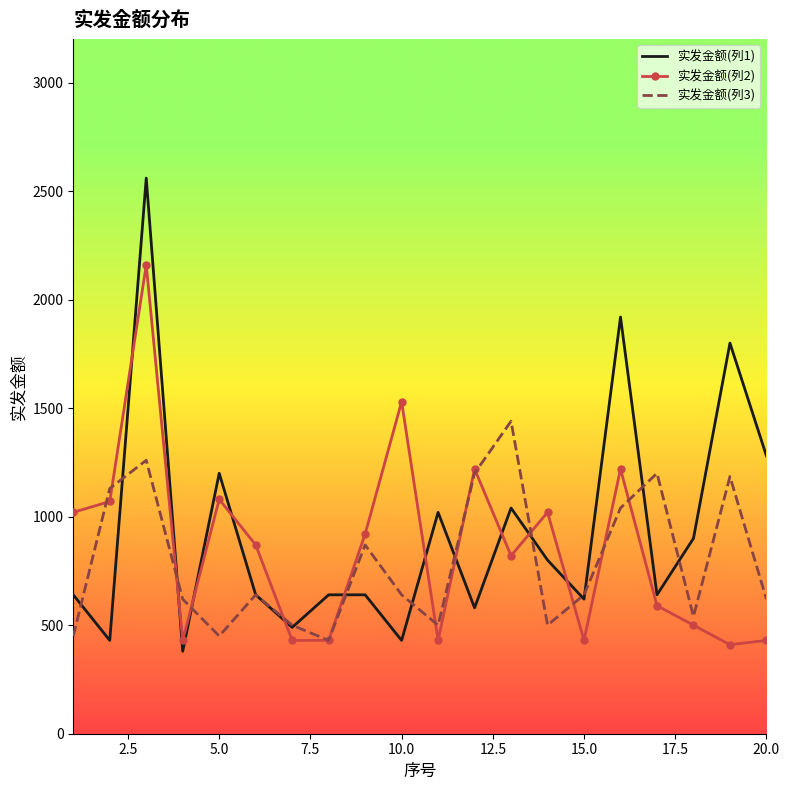

Rank the series by their maximum value, from lowest to highest.

实发金额(列3), 实发金额(列2), 实发金额(列1)